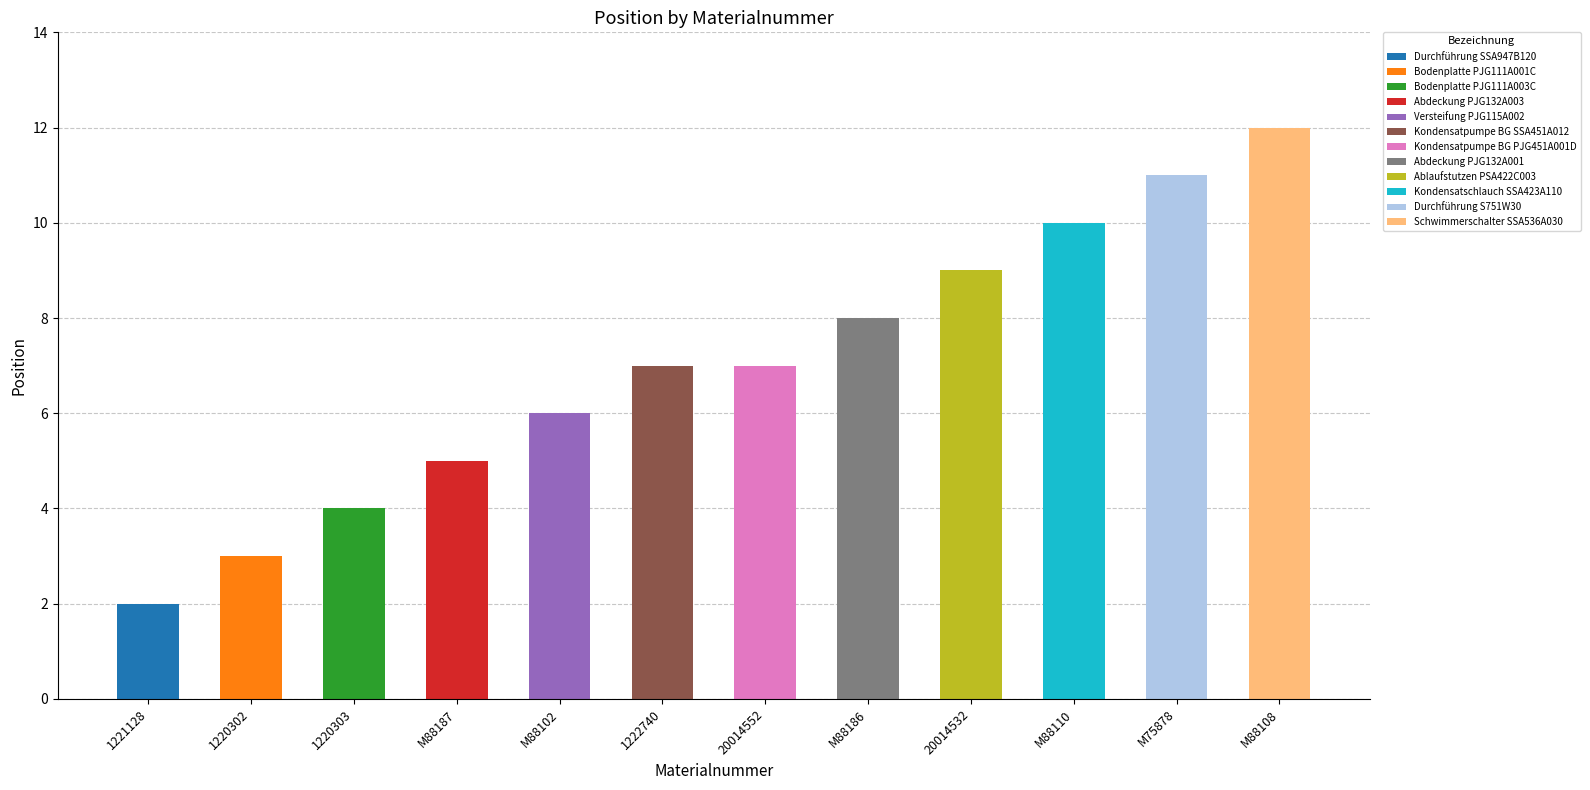

How many bars are there in total?

12